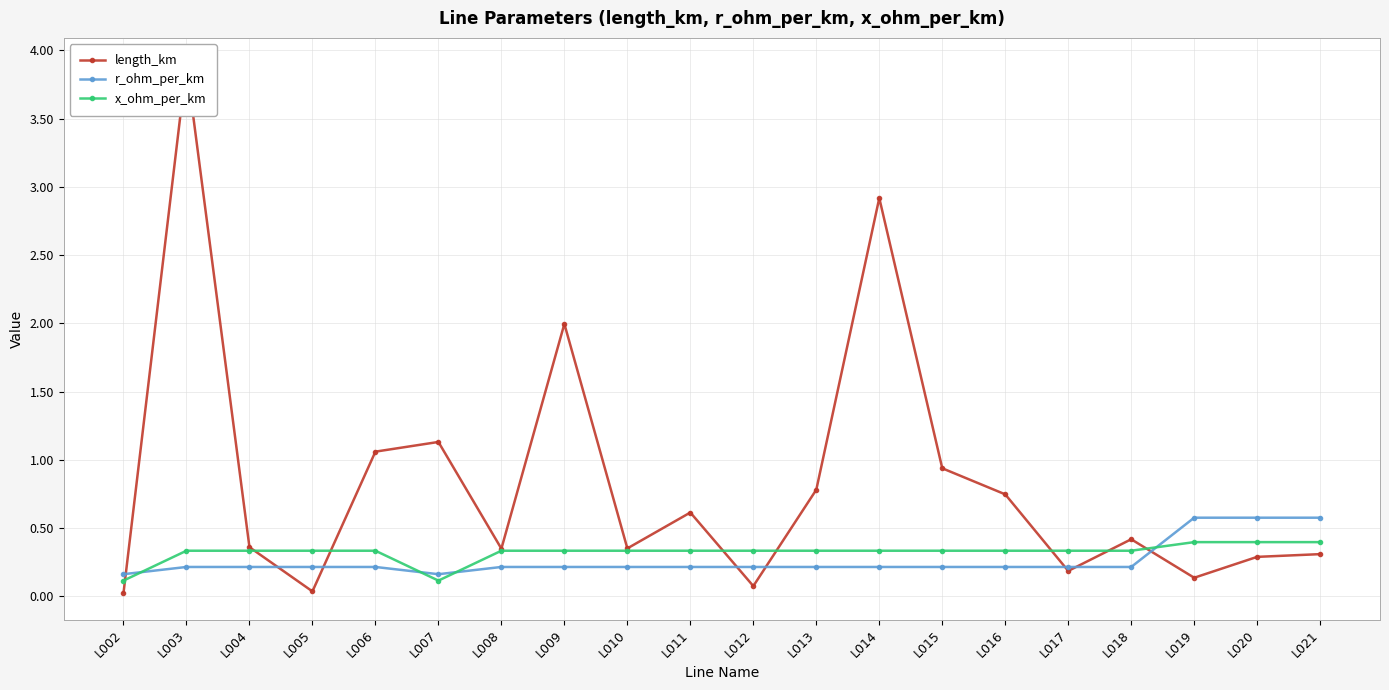

In r_ohm_per_km, how many points are lower than both neighbors (excluding endpoints)?

1